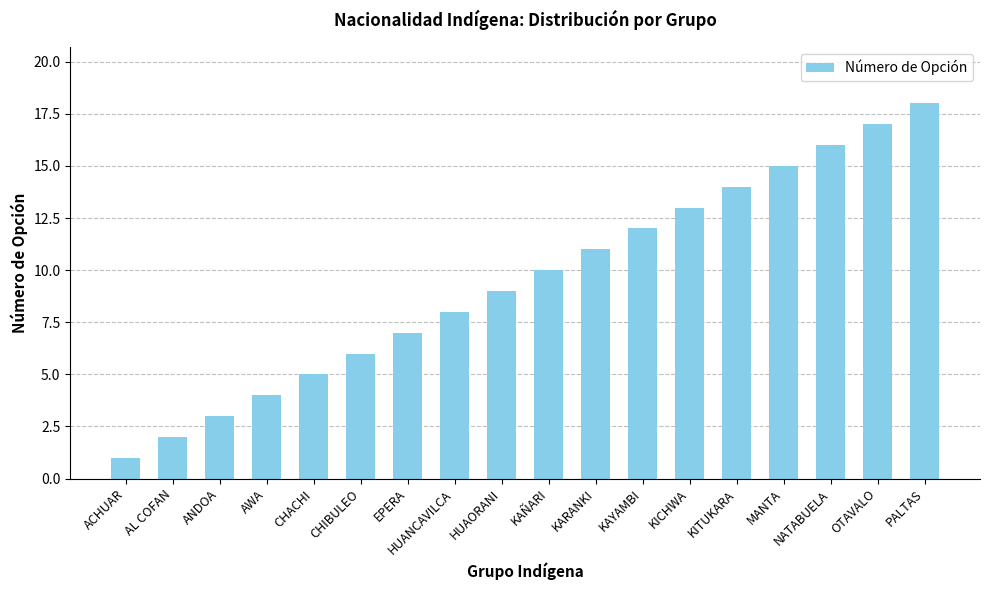

What is the average value?

10